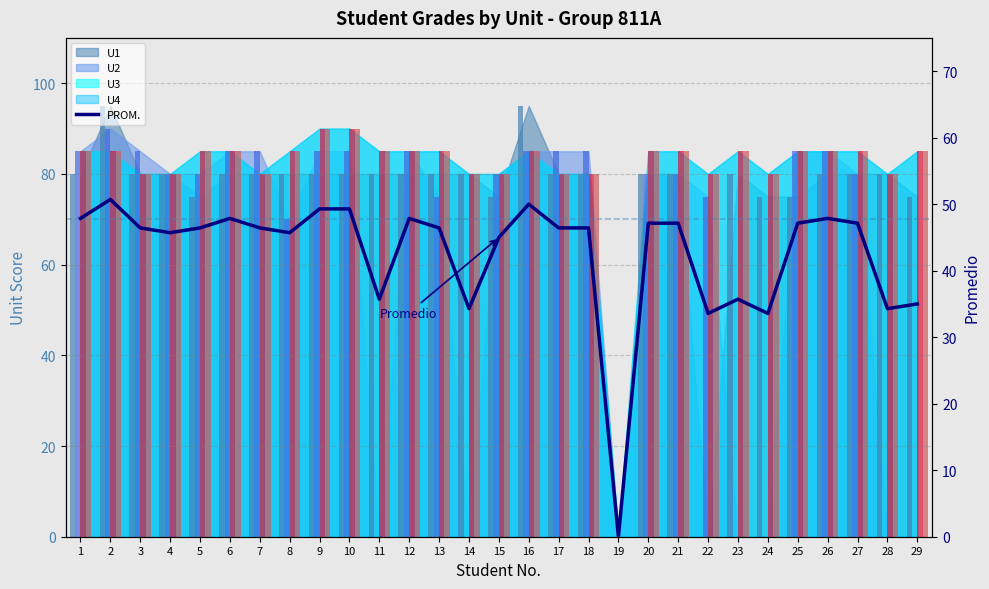

Reading right to left, list all the values displayed in this chart.

29=35.0	28=34.3	27=47.1	26=47.9	25=47.1	24=33.6	23=35.7	22=33.6	21=47.1	20=47.1	19=0.0	18=46.4	17=46.4	16=50.0	15=45.0	14=34.3	13=46.4	12=47.9	11=35.7	10=49.3	9=49.3	8=45.7	7=46.4	6=47.9	5=46.4	4=45.7	3=46.4	2=50.7	1=47.9